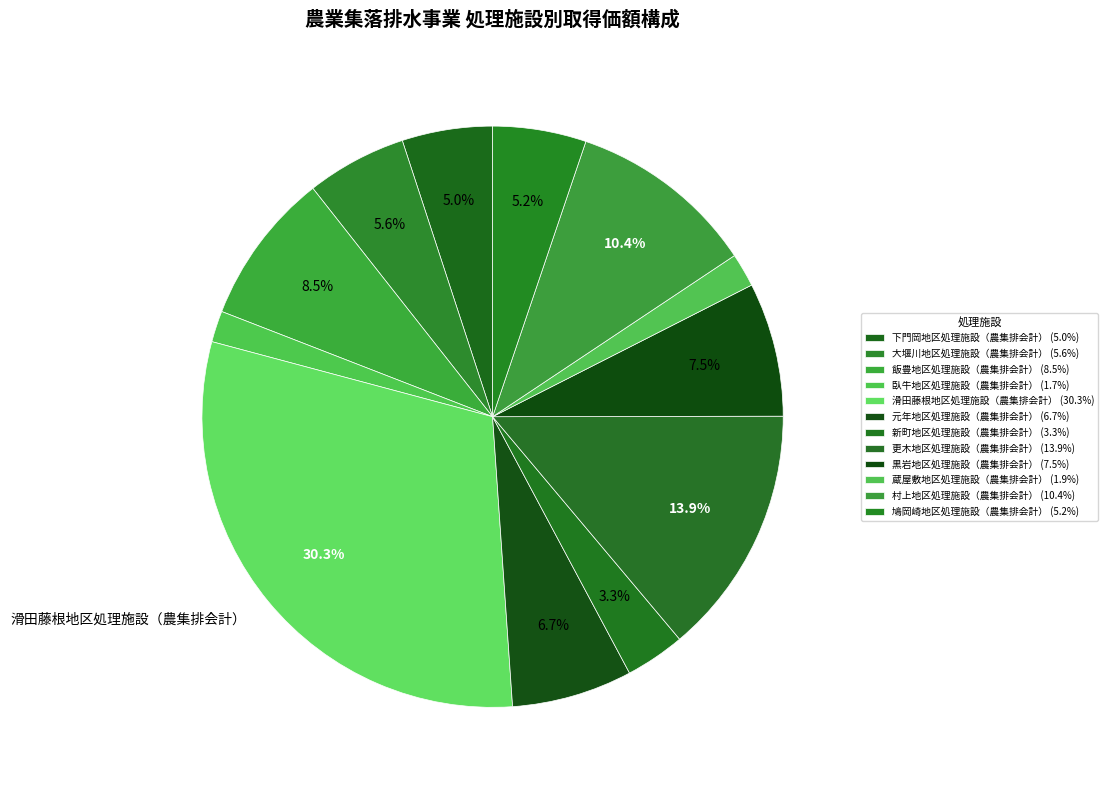

Between 黒岩地区処理施設（農集排会計） and 下門岡地区処理施設（農集排会計）, which is larger?

黒岩地区処理施設（農集排会計）